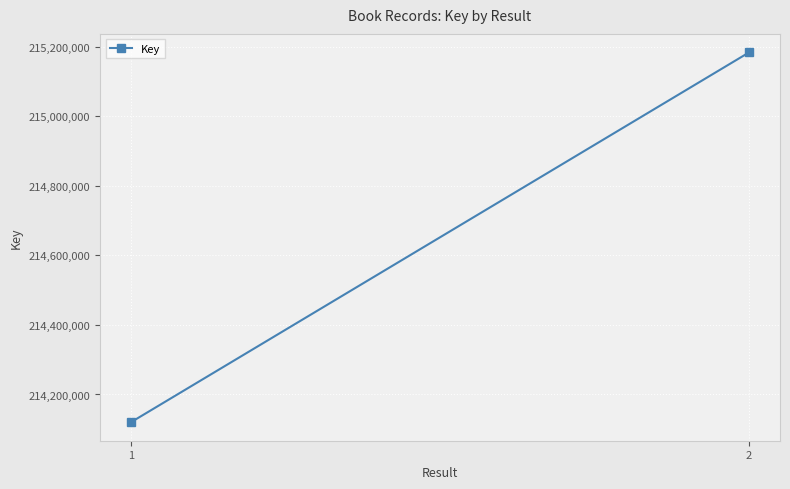

List the labels in order of value, largest first.

2, 1